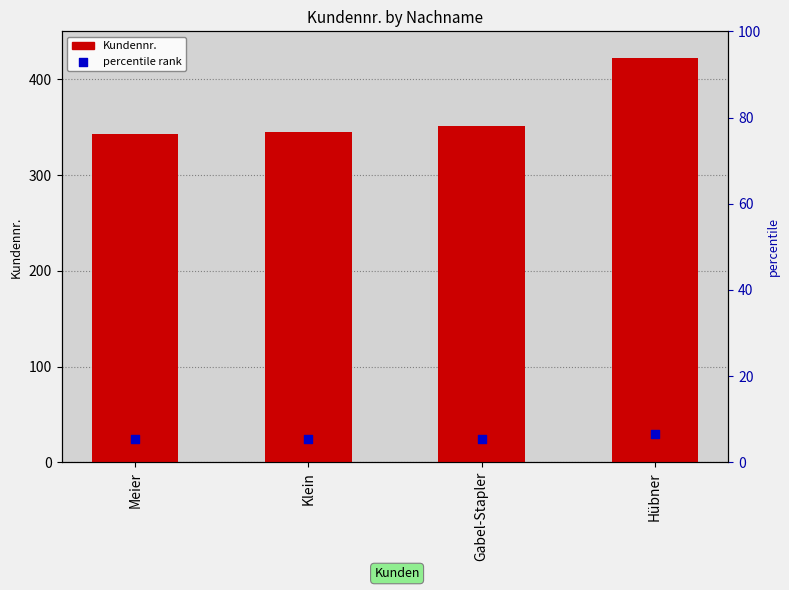

What is the ratio of the value at Klein to the value at Meier?

1.0